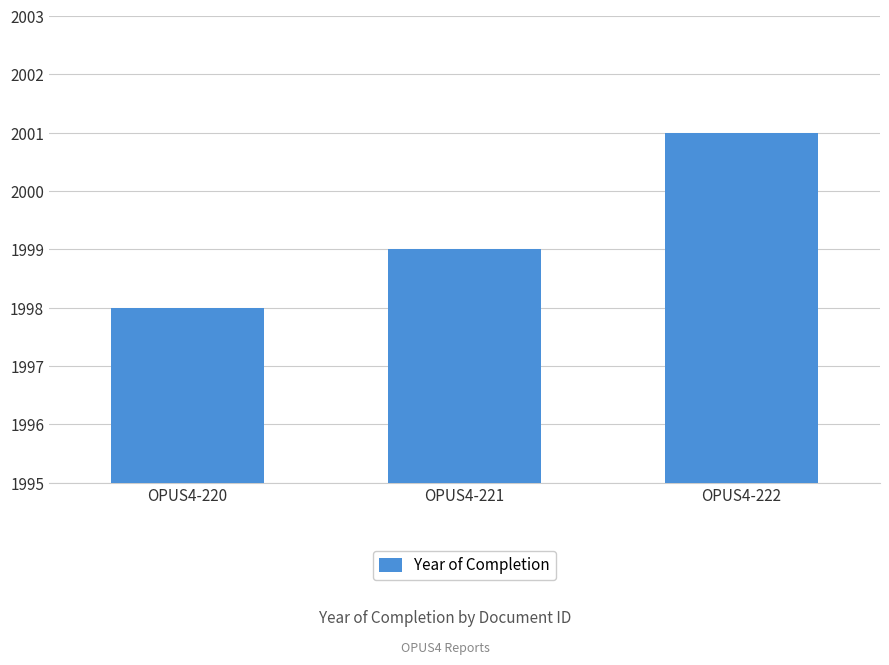

How many data points are less than 1999?

1